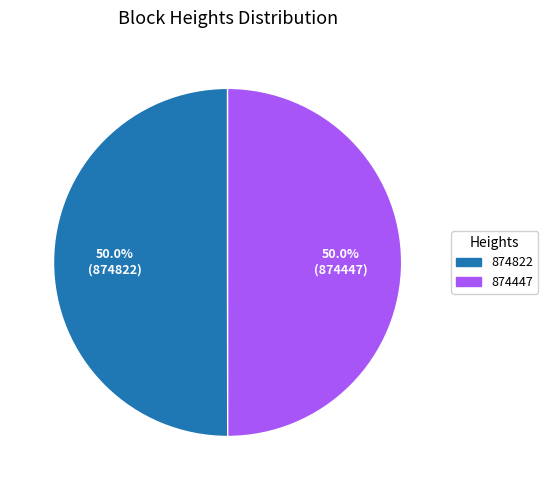

What is the total percentage of 874447 and 874822?

100.0%